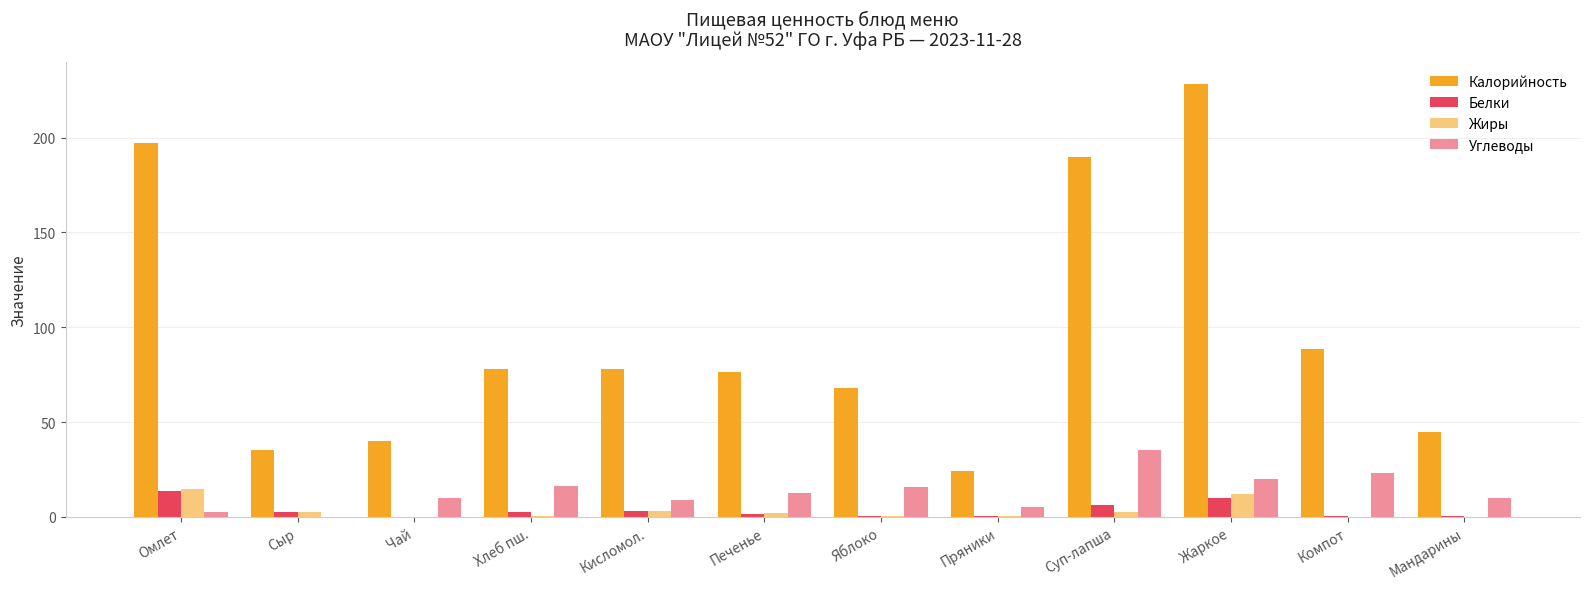

Which category has the highest value in the Жиры series?

Омлет